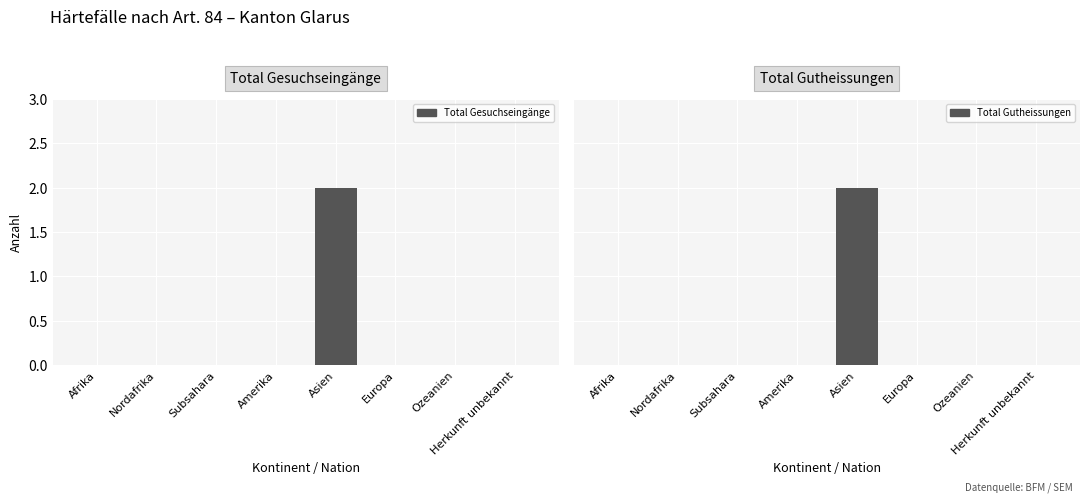

What is the highest value of the Total Gutheissungen series?

2